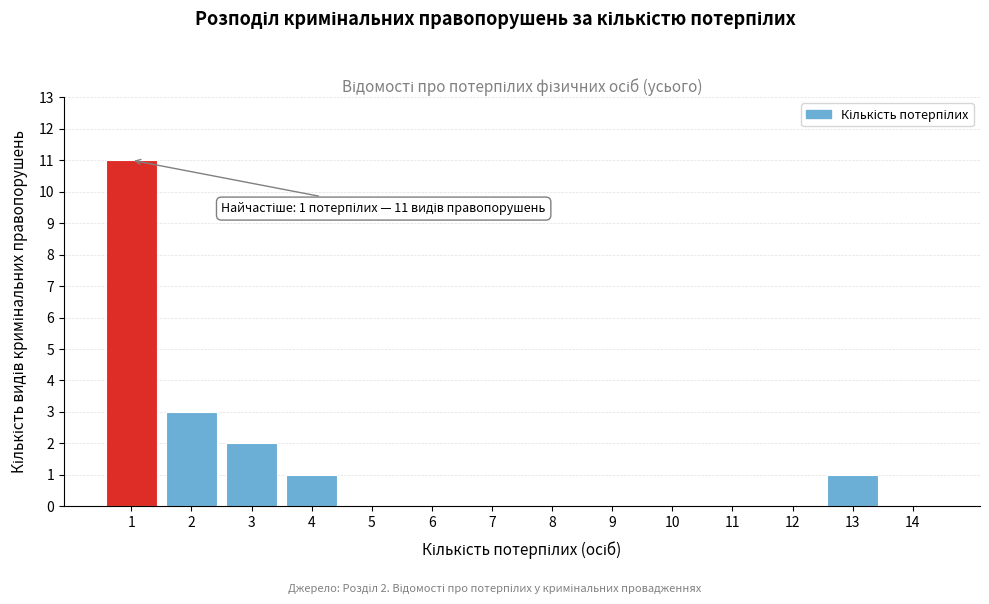

Reading right to left, what are all the values shown in this chart?

14=0	13=1	12=0	11=0	10=0	9=0	8=0	7=0	6=0	5=0	4=1	3=2	2=3	1=11